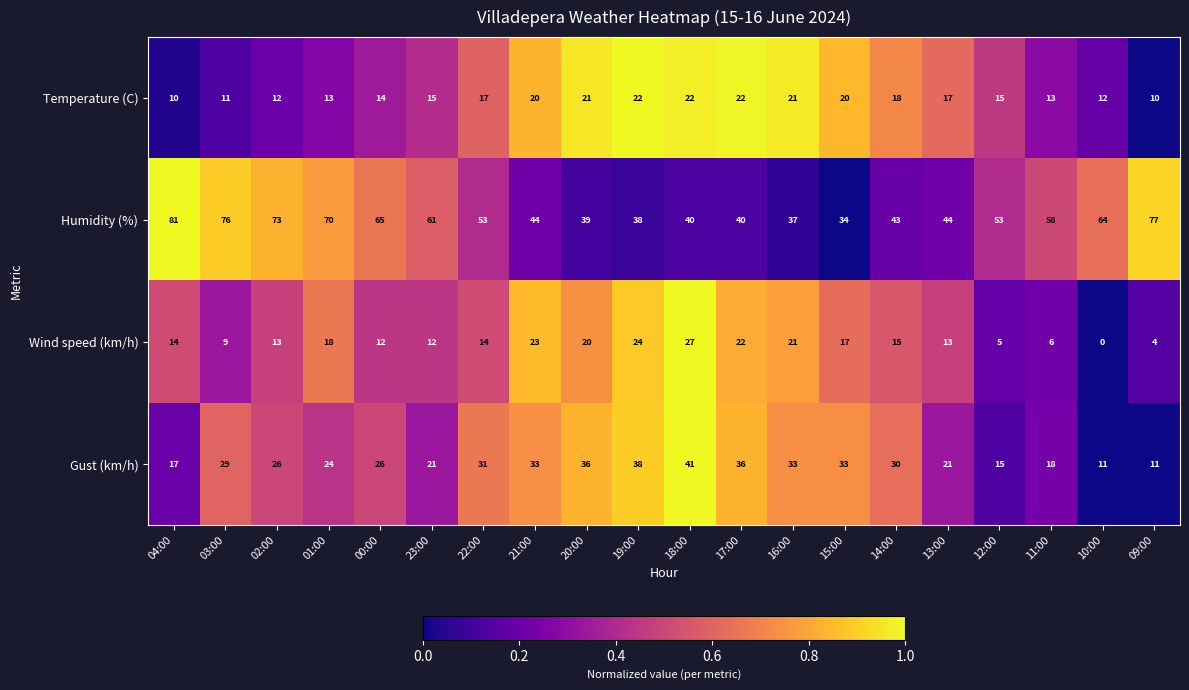

Rank the series by their maximum value, from lowest to highest.

Temperature (C), Wind speed (km/h), Gust (km/h), Humidity (%)